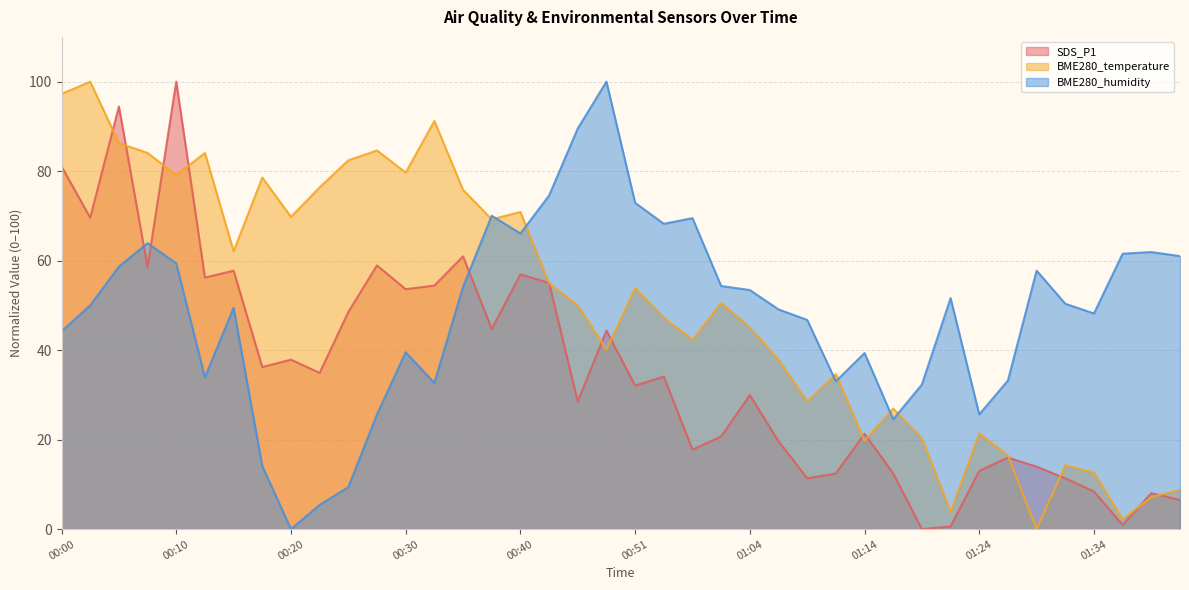

What is the maximum value for BME280_humidity?

100.0